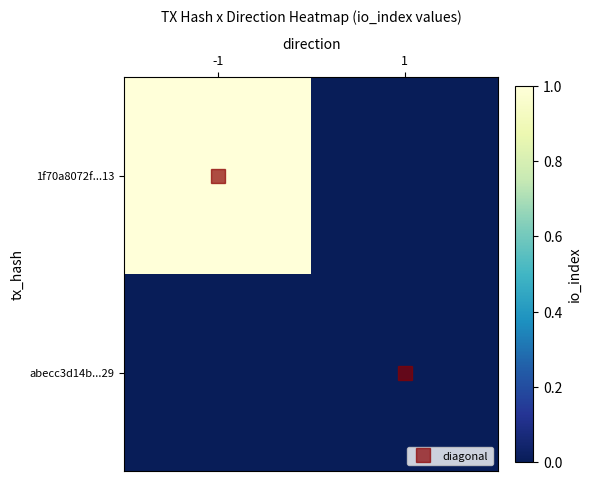

Reading left to right, transcribe all the data shown in this chart.

1f70a8072f...13: -1=1	1=0
abecc3d14b...29: -1=0	1=0